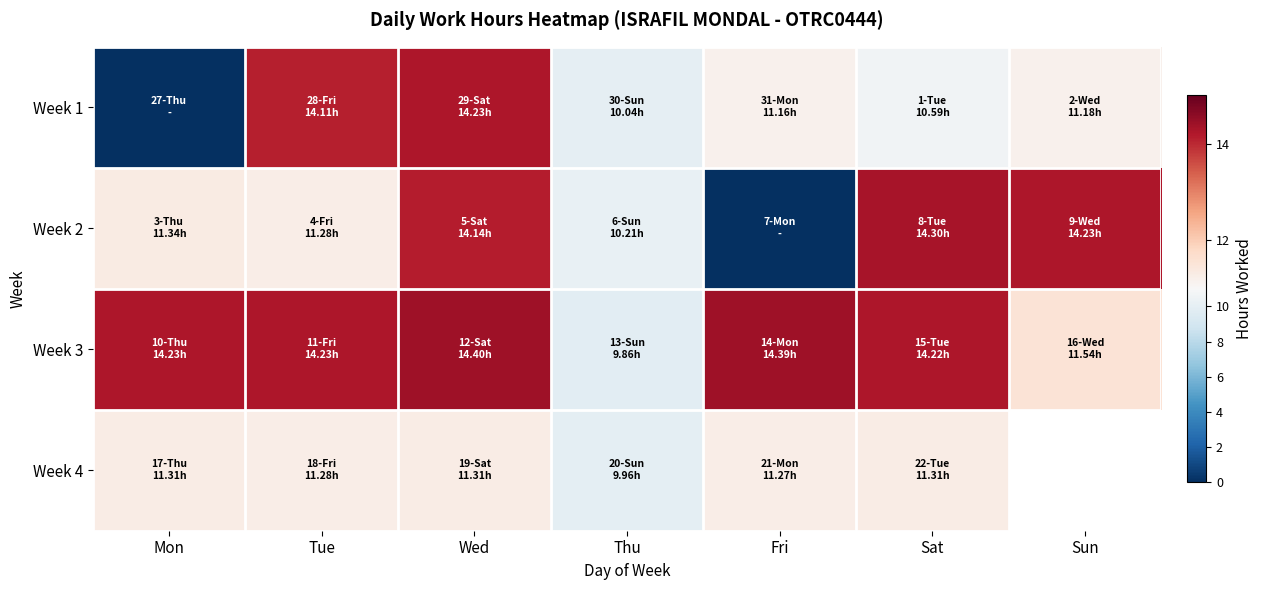

Which series changed the most between Sat and Sun?

Week 3